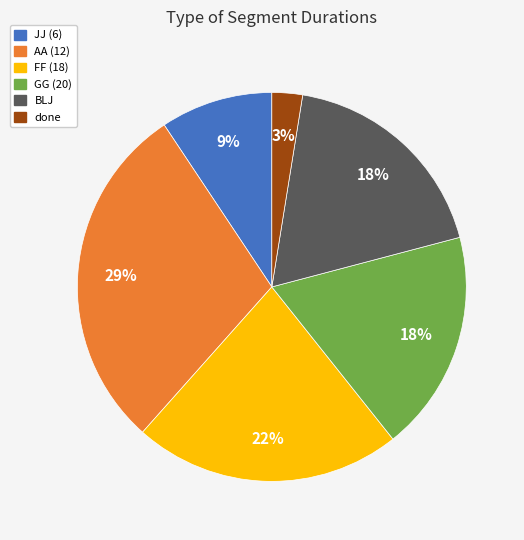

To the nearest percent, what percentage of the pie is GG (20)?

18%